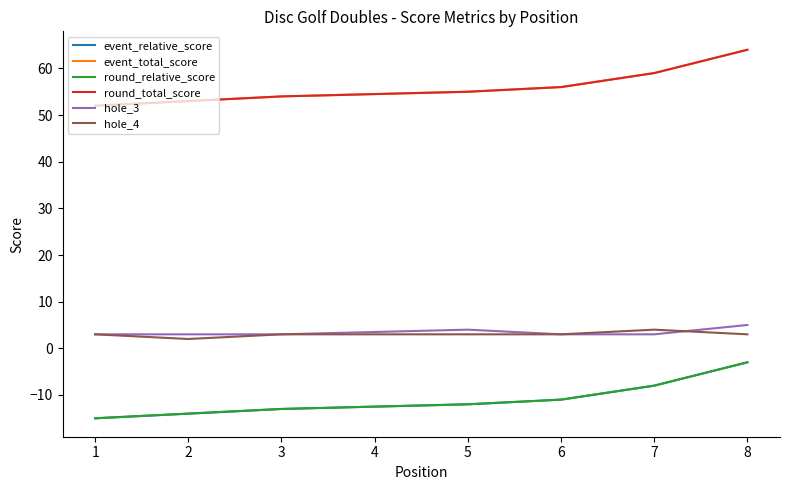

Rank the series by their maximum value, from lowest to highest.

event_relative_score, round_relative_score, hole_4, hole_3, event_total_score, round_total_score